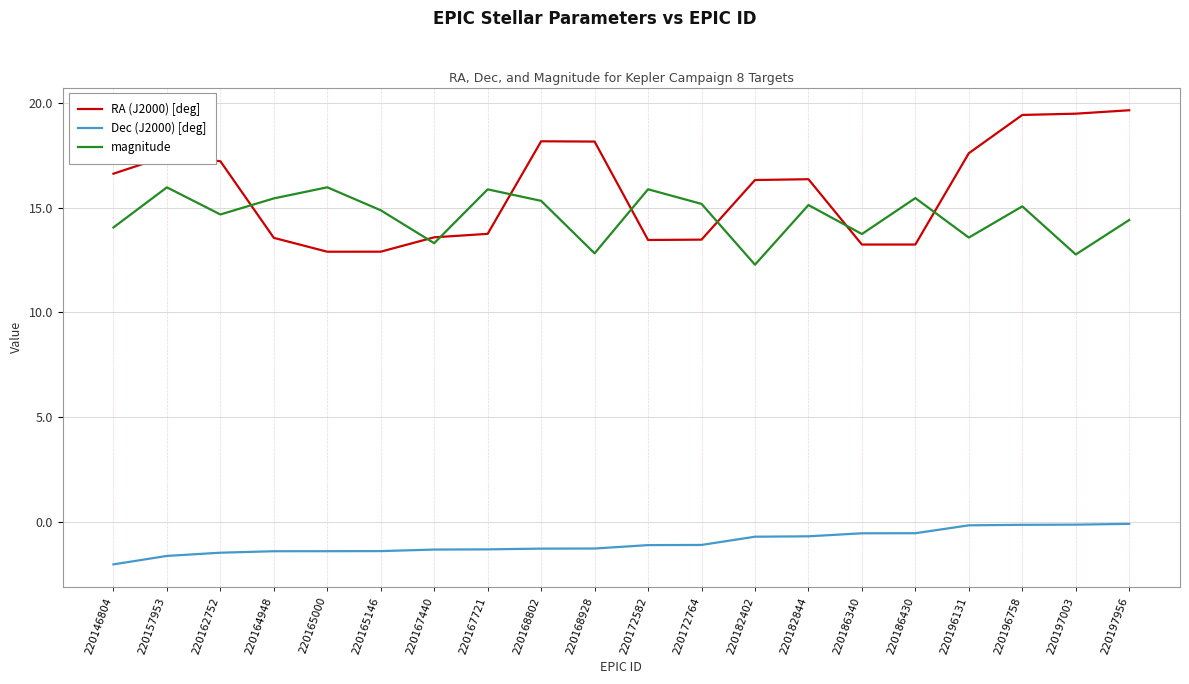

Count the number of data series in this chart.

3